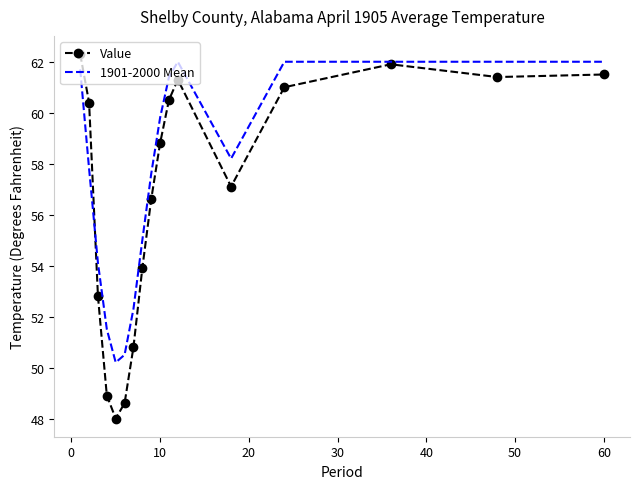

What is the difference between the maximum and second lowest values in the 1901-2000 Mean series?

11.5